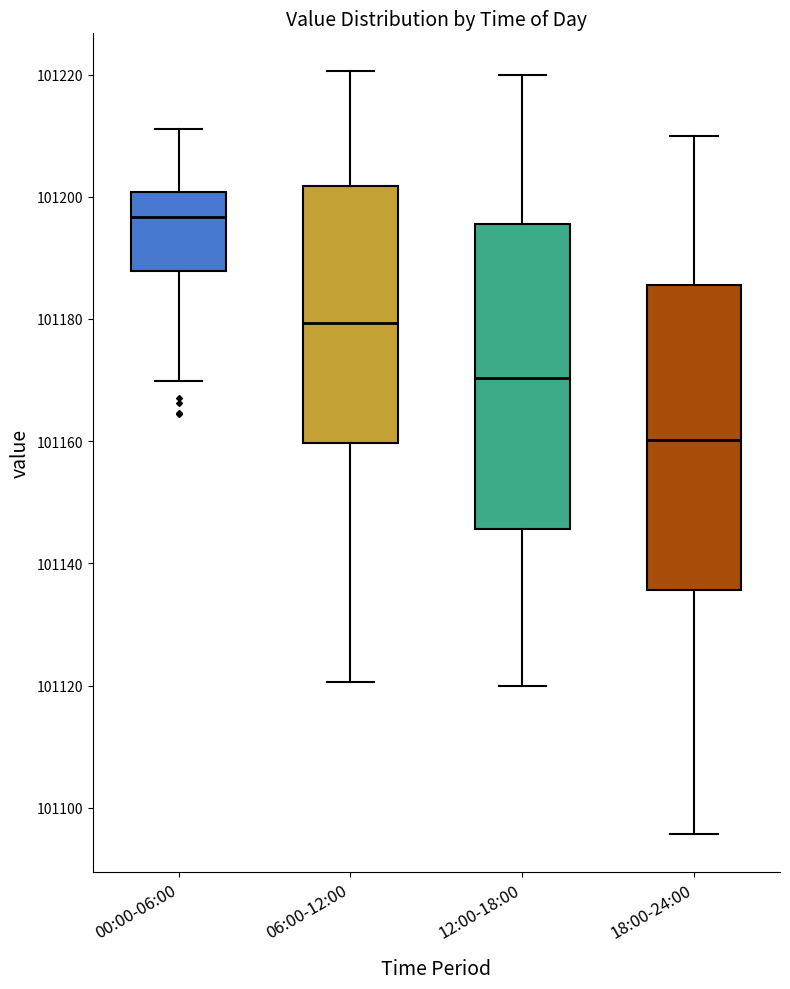

Reading left to right, read every box against the y-axis: the position of its median line, the range the box covers, and the ends of its whiskers. The values are not printed on the chart, so give them approximately, as read against the axis.

00:00-06:00: median 101196, box 101188 to 101200, whiskers 101170 to 101212
06:00-12:00: median 101180, box 101160 to 101202, whiskers 101120 to 101220
12:00-18:00: median 101170, box 101146 to 101196, whiskers 101120 to 101220
18:00-24:00: median 101160, box 101136 to 101186, whiskers 101096 to 101210